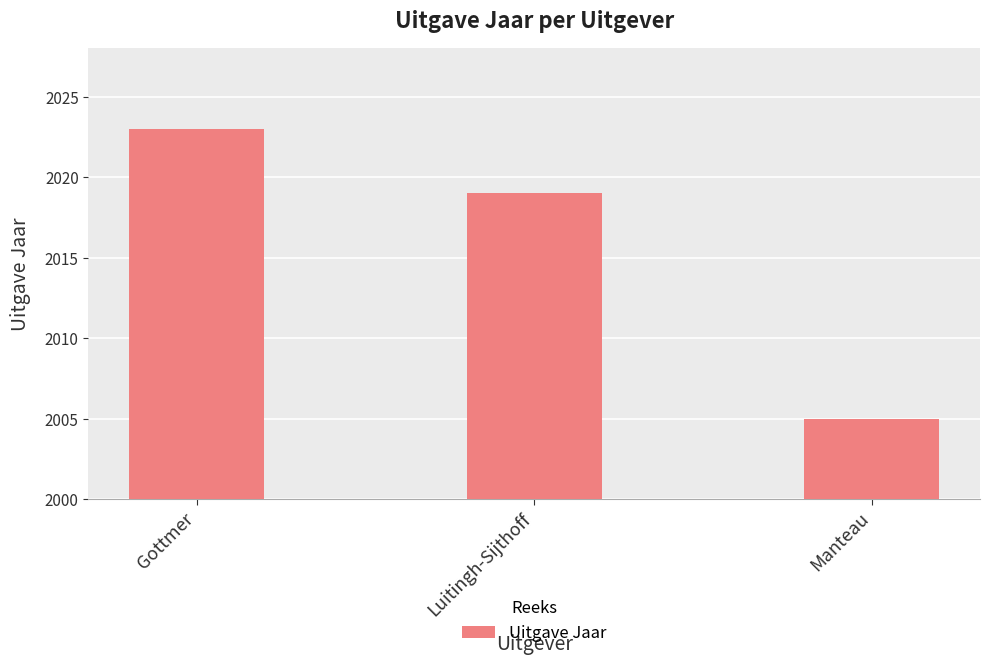

Rank the categories by value from lowest to highest.

Manteau, Luitingh-Sijthoff, Gottmer